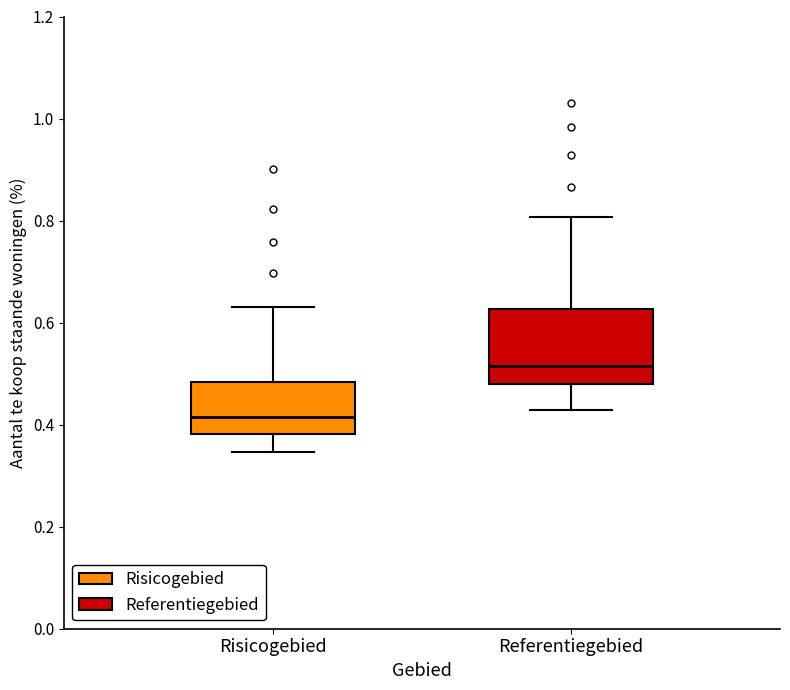

Comparing the boxes themselves (not the whiskers), which one is the tallest?

Referentiegebied